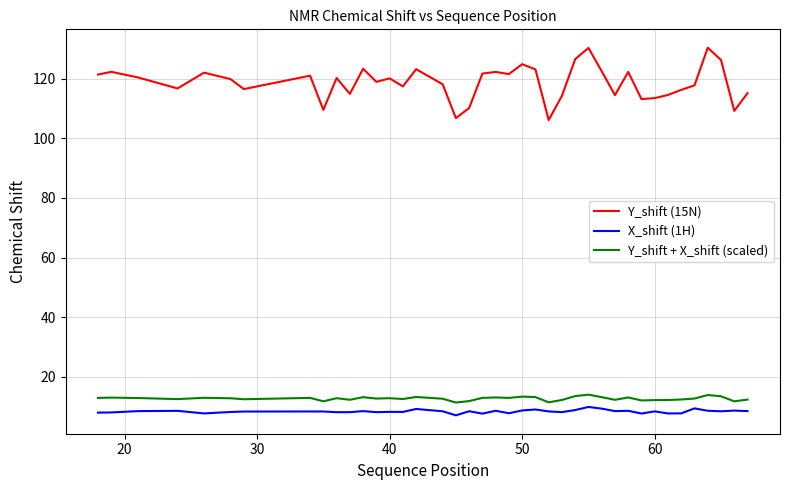

True or false: X_shift (1H) and Y_shift + X_shift (scaled) cross at least once.

False